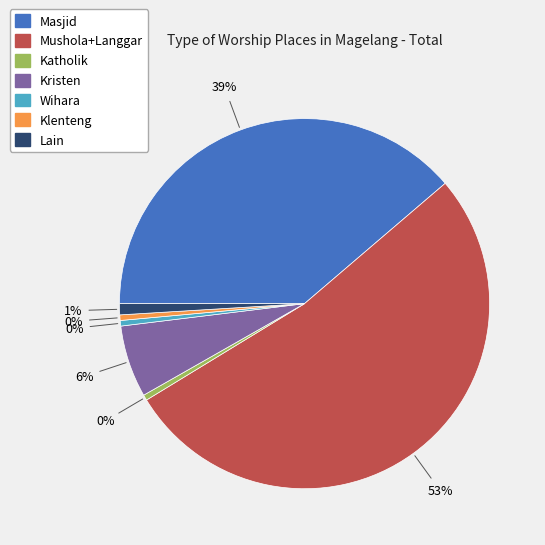

To the nearest percent, what is the average slice percentage?

14%